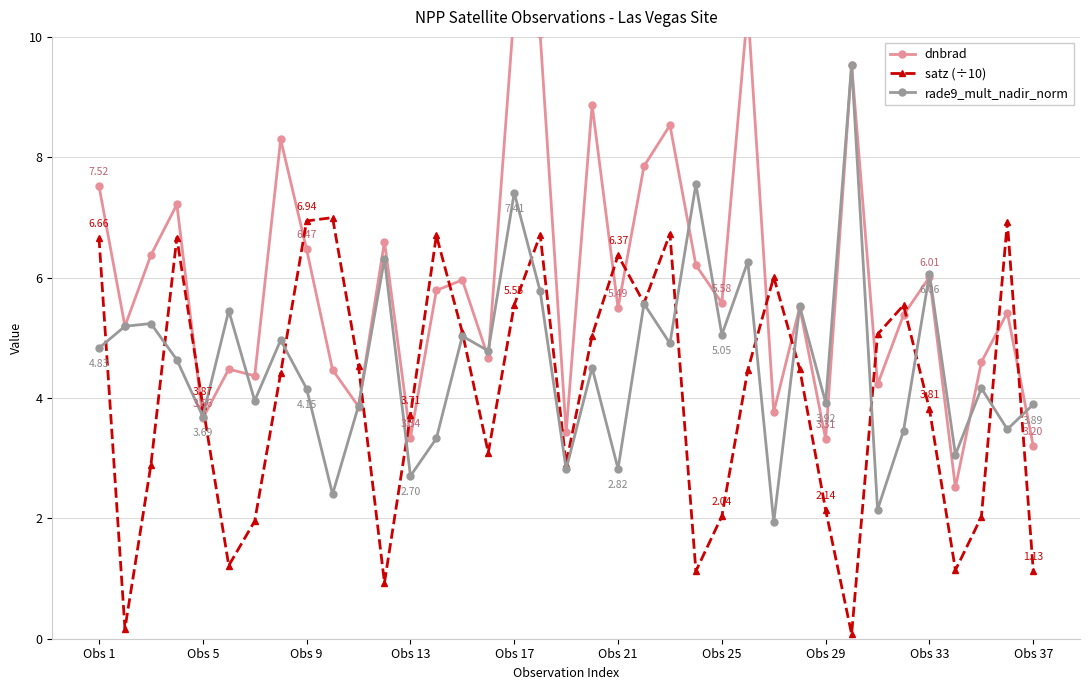

At which label does dnbrad first exceed 5?

Obs 1